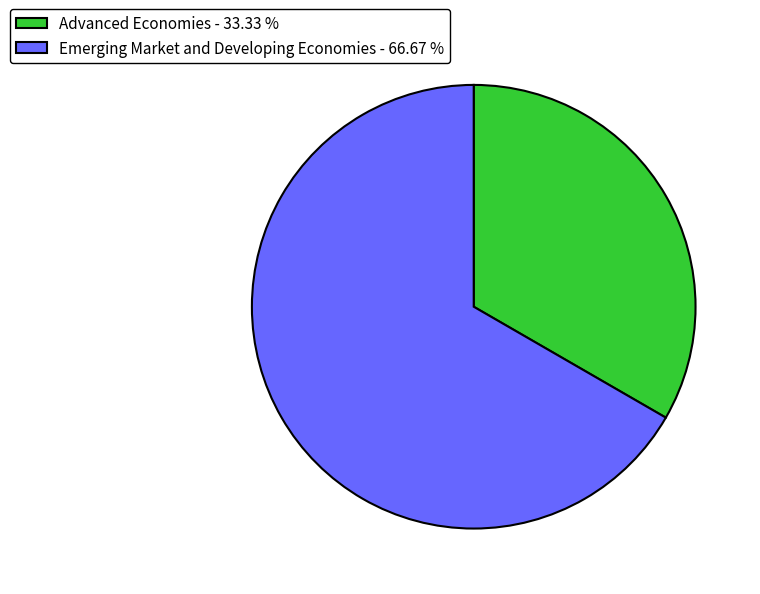

Which category has the smallest portion of the pie?

Advanced Economies